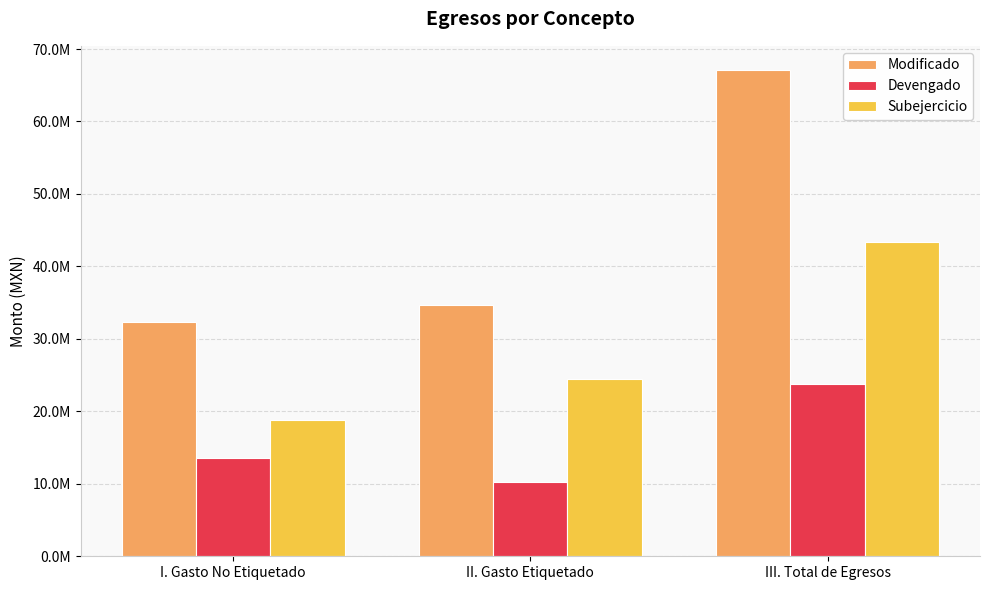

Read the Subejercicio value at I. Gasto No Etiquetado.

18866527.9